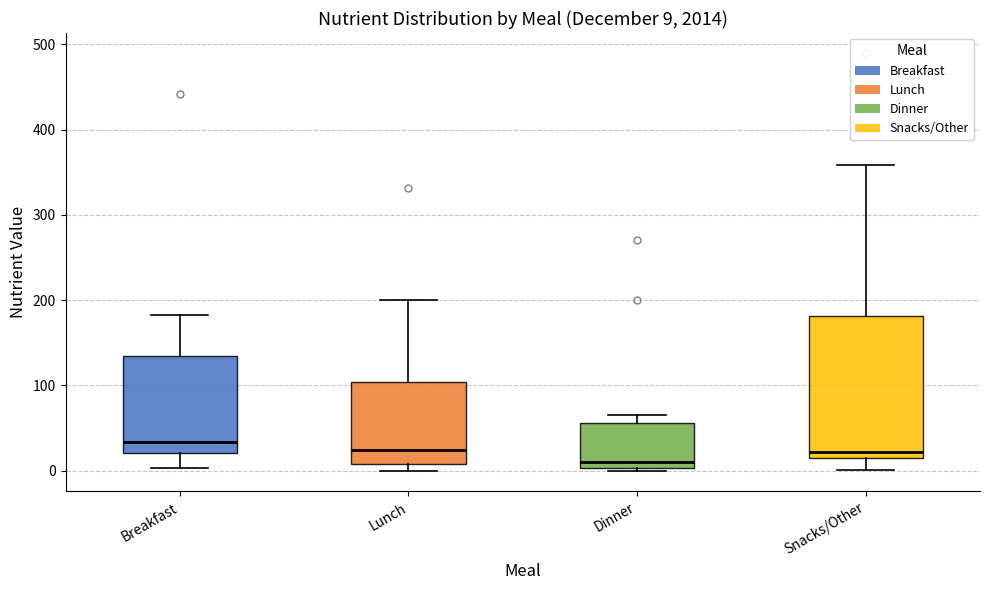

Comparing the boxes themselves (not the whiskers), which one is the tallest?

Snacks/Other